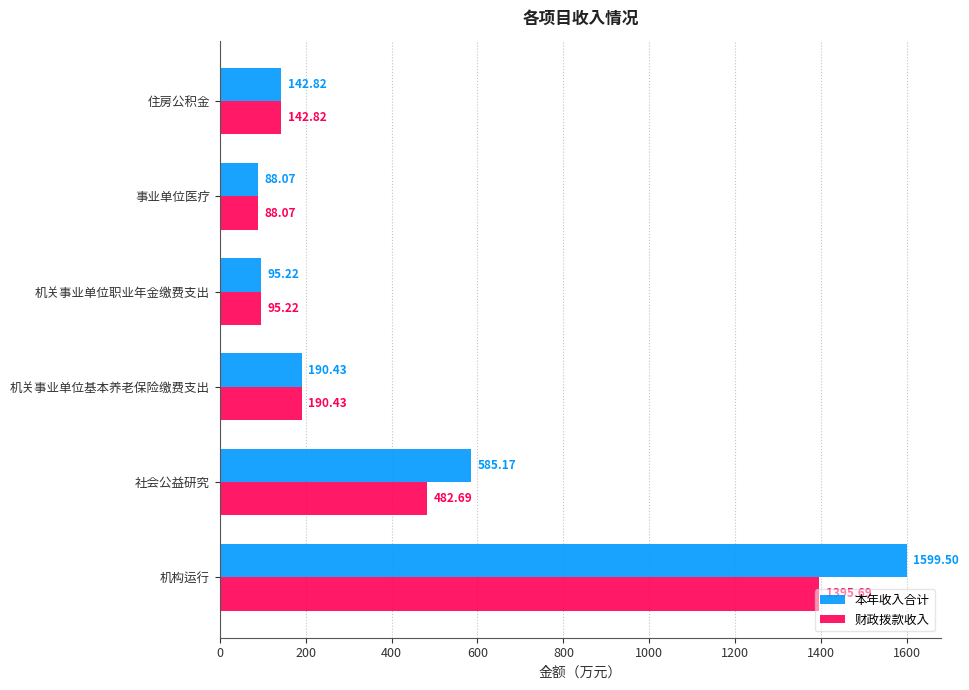

What is the sum of the 本年收入合计 values at 机关事业单位基本养老保险缴费支出 and 社会公益研究?

775.6